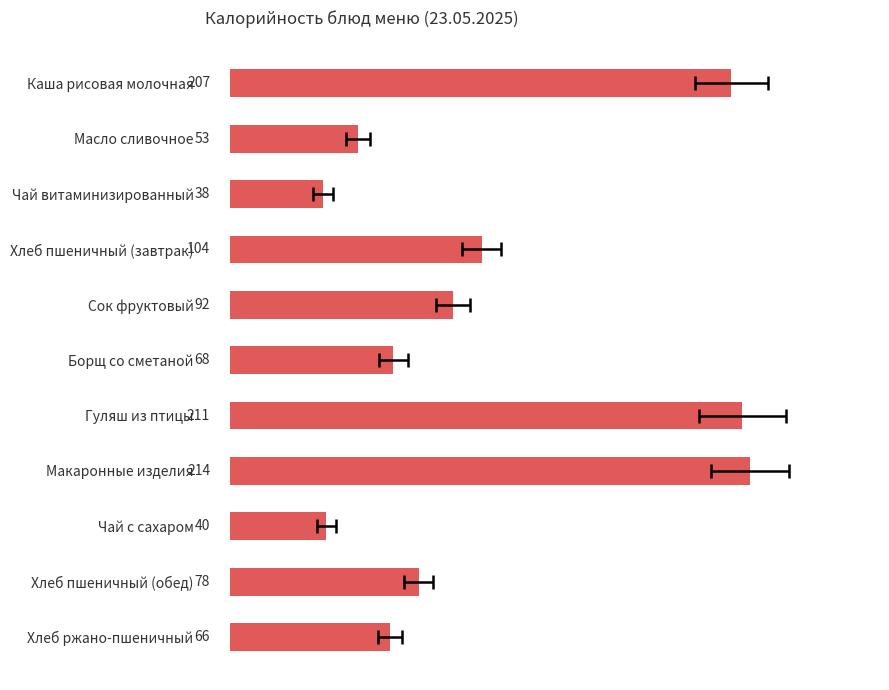

Does the chart contain any negative values?

No